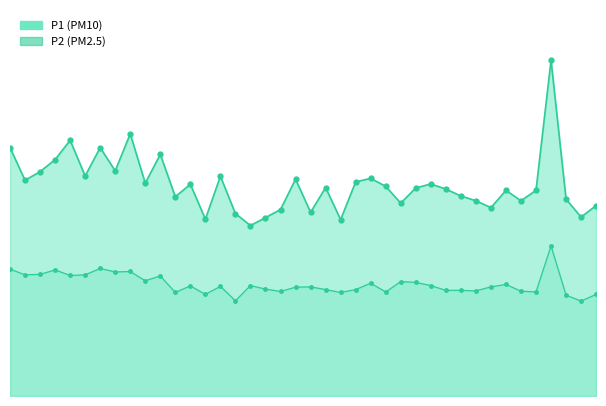

At which category does P2_line reach its first local peak?

3